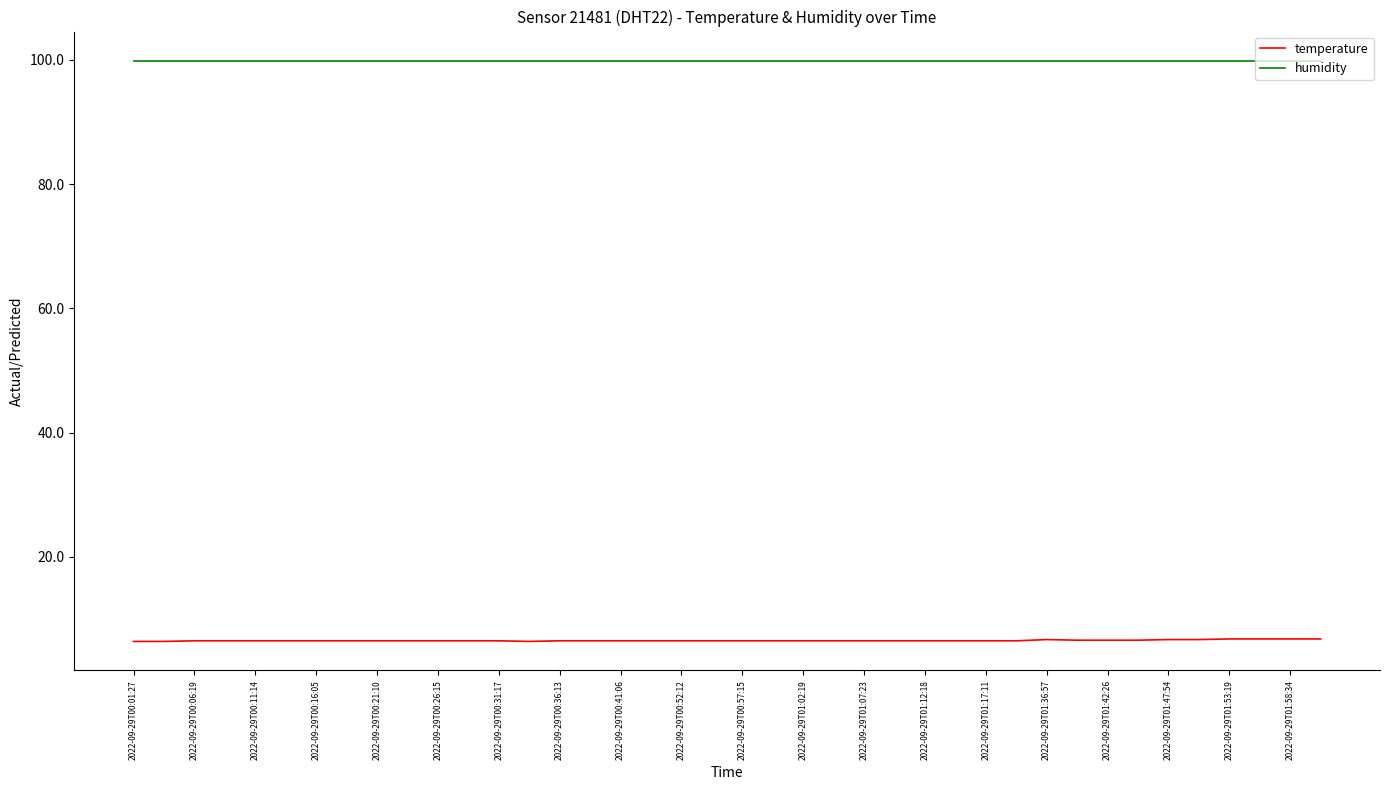

List the series in order of their peak value, lowest first.

temperature, humidity